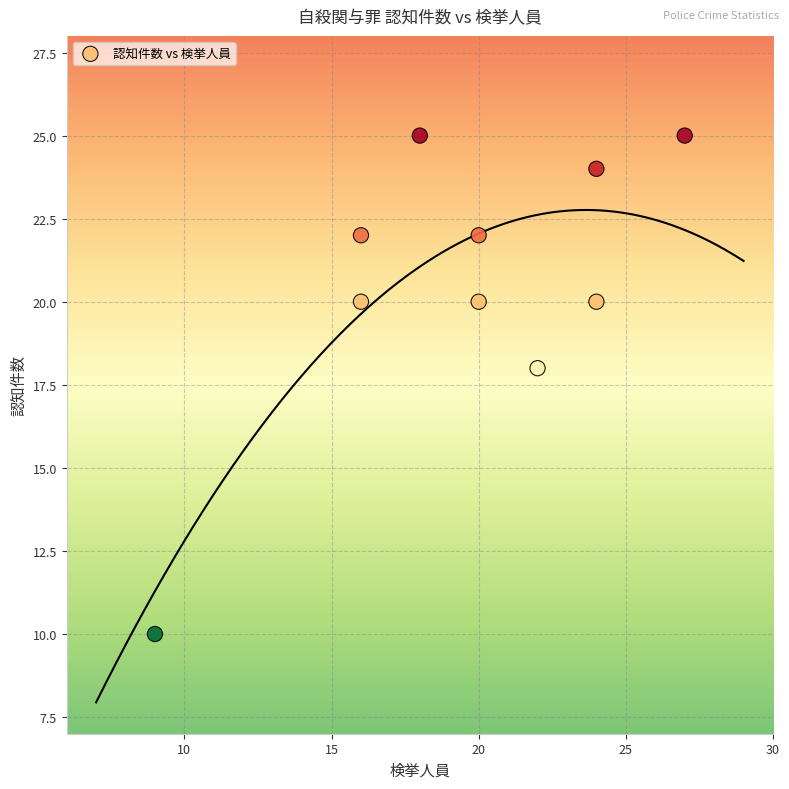

What Y value in the scatter plot is closest to 17?

18